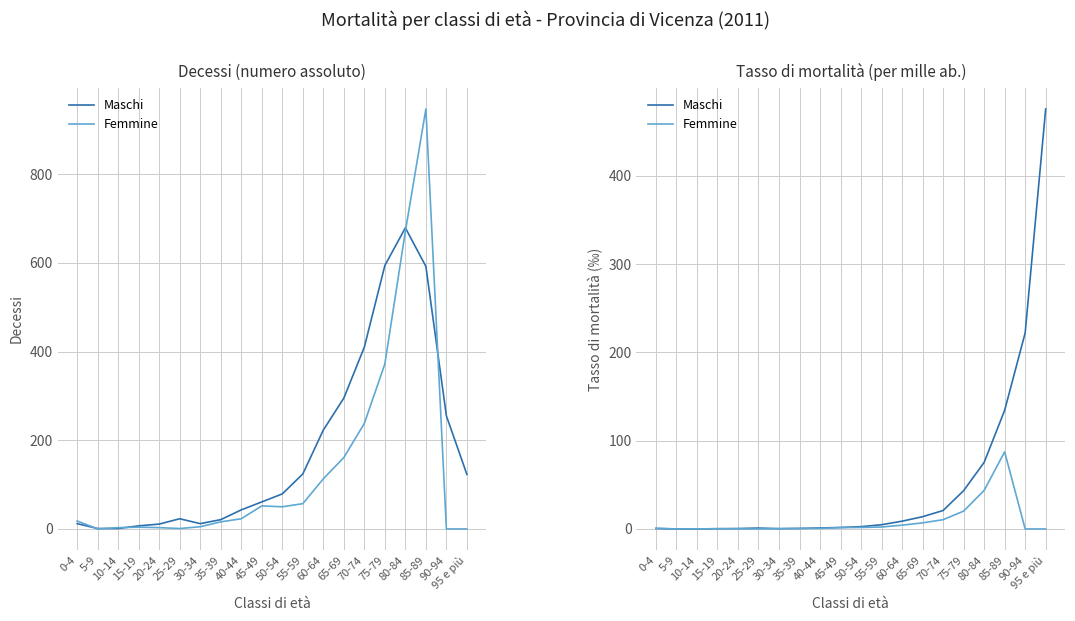

How many lines are shown in the chart?

2